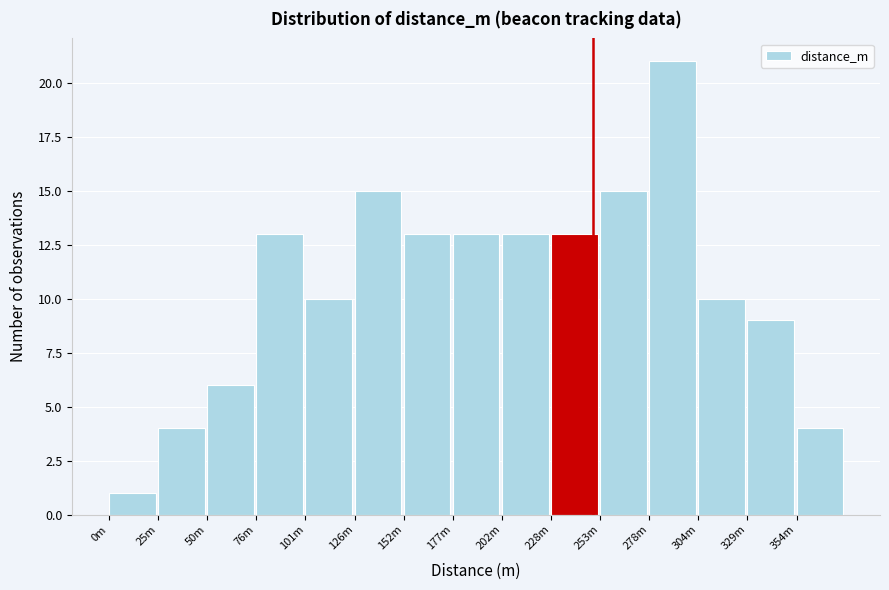

Reading right to left, extract all data points from this chart.

354m=4	329m=9	304m=10	278m=21	253m=15	228m=13	202m=13	177m=13	152m=13	126m=15	101m=10	76m=13	50m=6	25m=4	0m=1